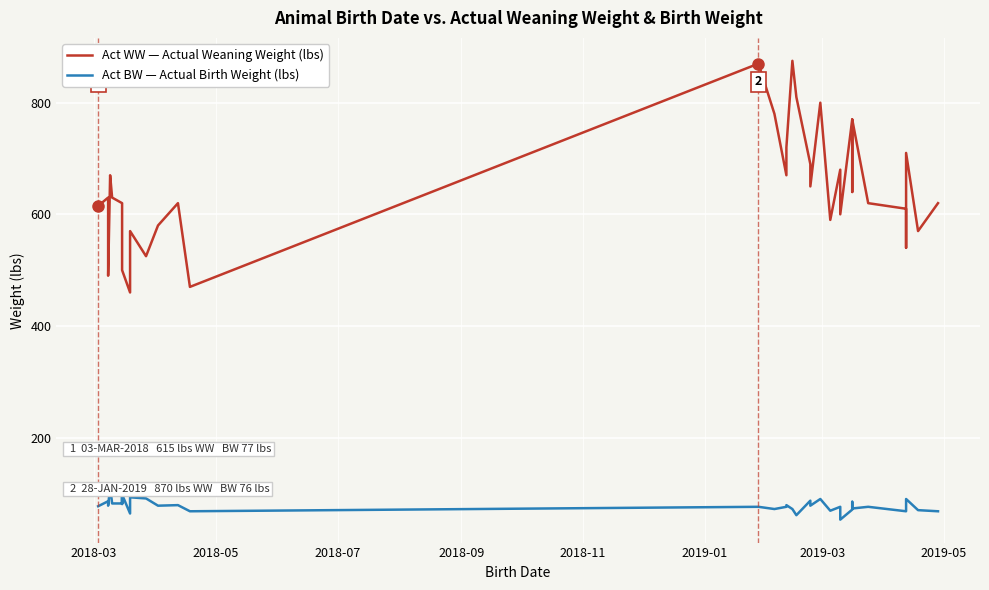

The value of Act BW — Actual Birth Weight (lbs) at 35 is 20. True or false?

False